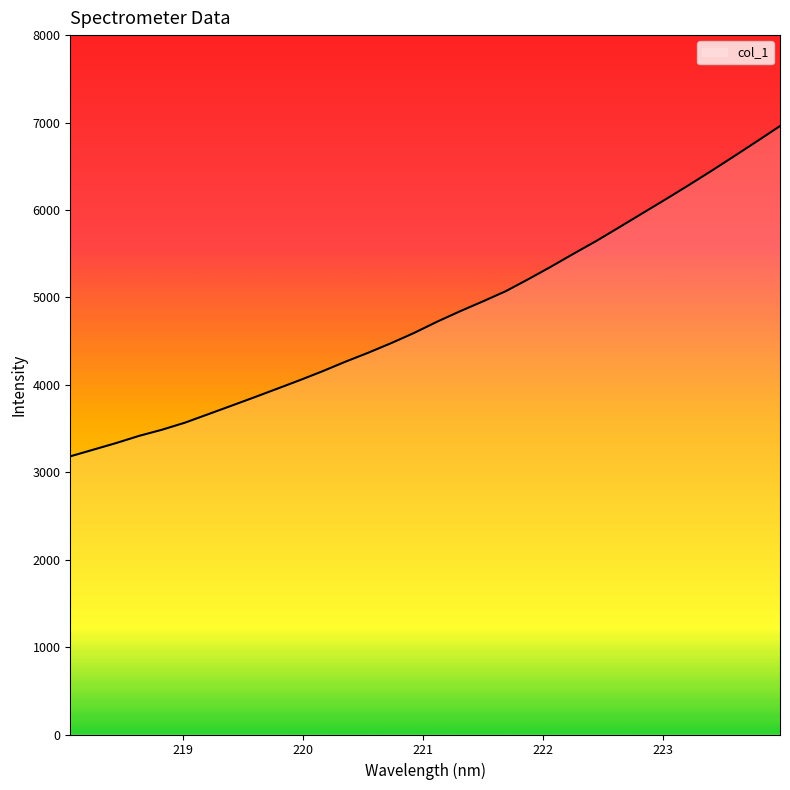

What is the maximum value shown in the chart?

6959.5